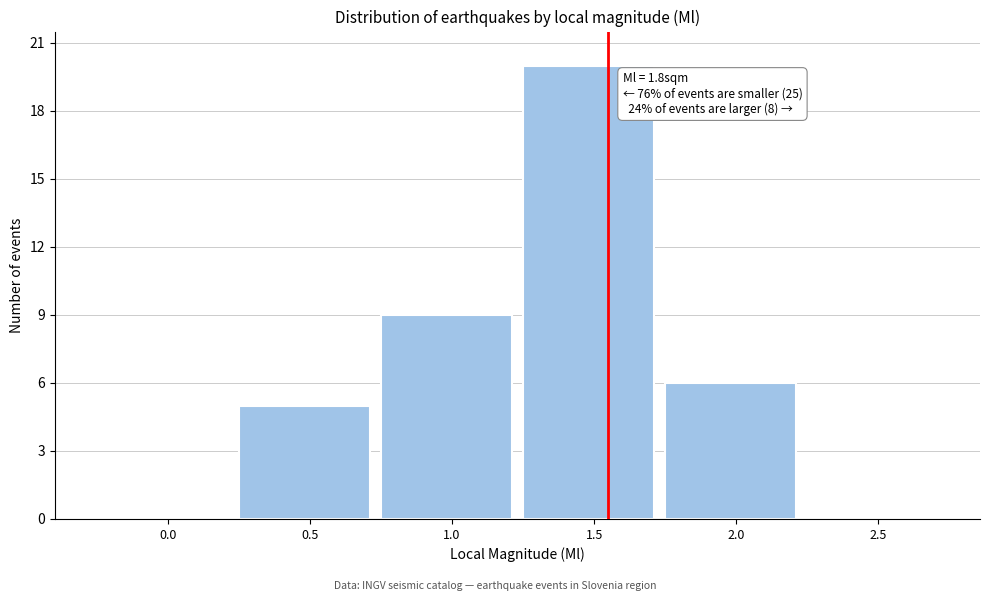

Reading right to left, list all the values displayed in this chart.

2.5=0	2.0=6	1.5=20	1.0=9	0.5=5	0.0=0